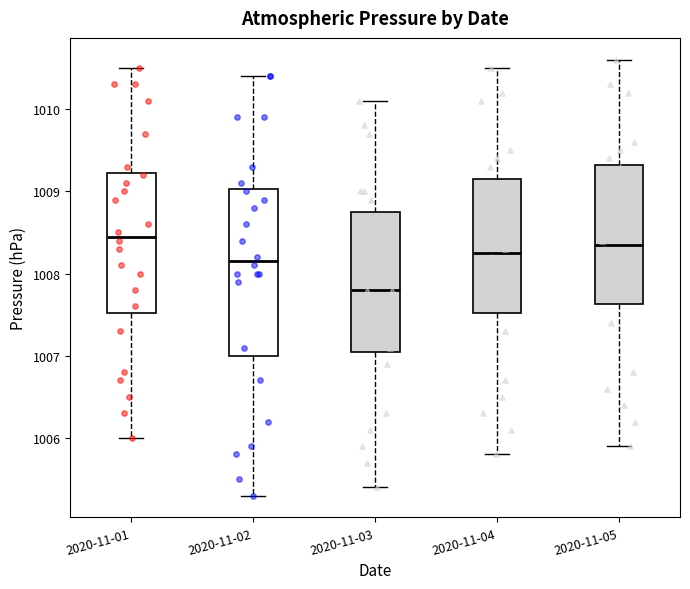

Reading left to right, transcribe this box plot: for each box, give where its median line is, the range the box spans, and where its two whiskers end, as read against the y-axis. The values are not printed on the chart, so give them approximately, as read against the axis.

2020-11-01: median 1008.5, box 1007.5 to 1009.2, whiskers 1006.0 to 1010.5
2020-11-02: median 1008.2, box 1007.0 to 1009.0, whiskers 1005.3 to 1010.4
2020-11-03: median 1007.8, box 1007.1 to 1008.8, whiskers 1005.4 to 1010.1
2020-11-04: median 1008.3, box 1007.5 to 1009.2, whiskers 1005.8 to 1010.5
2020-11-05: median 1008.4, box 1007.6 to 1009.3, whiskers 1005.9 to 1010.6